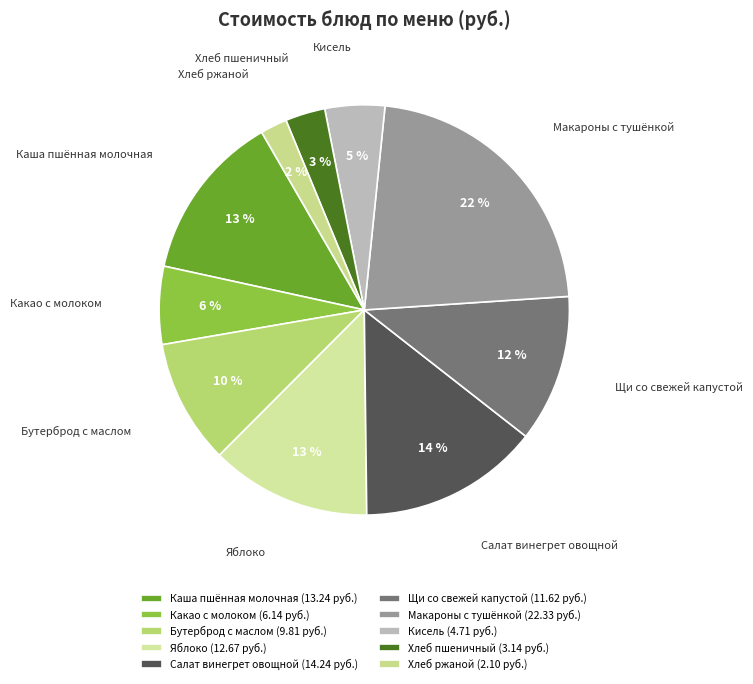

How many slices are in this pie chart?

10